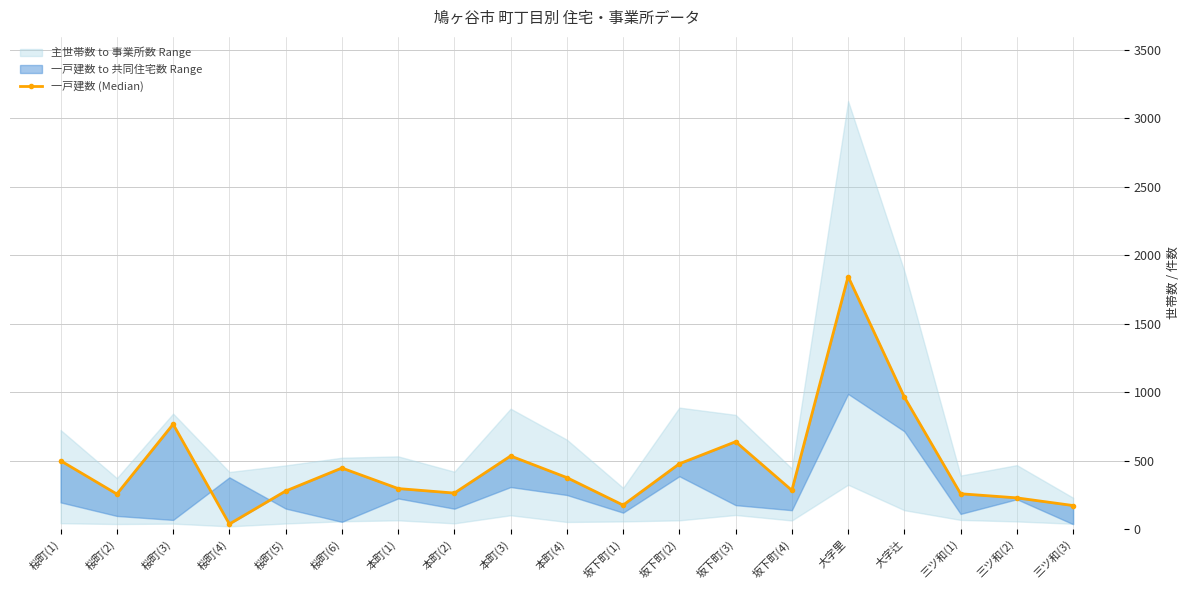

What is the difference between the second highest and second lowest values?

792